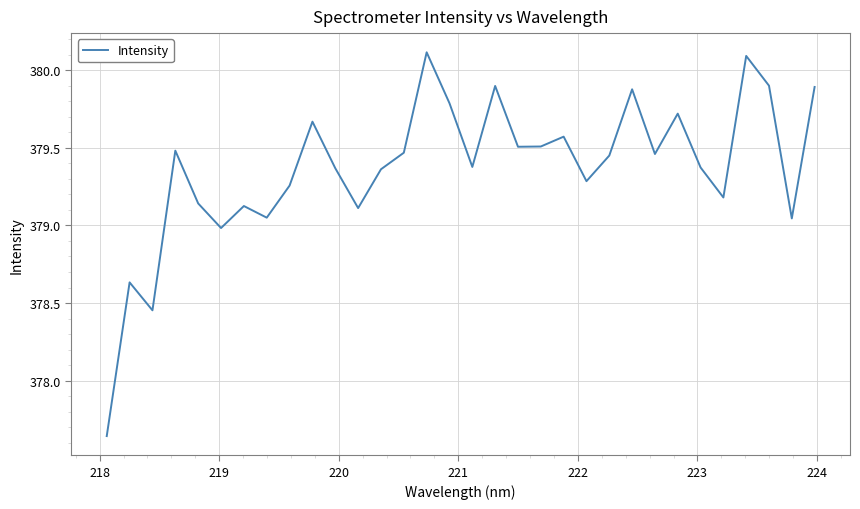

What is the difference between the maximum and minimum values?

2.5